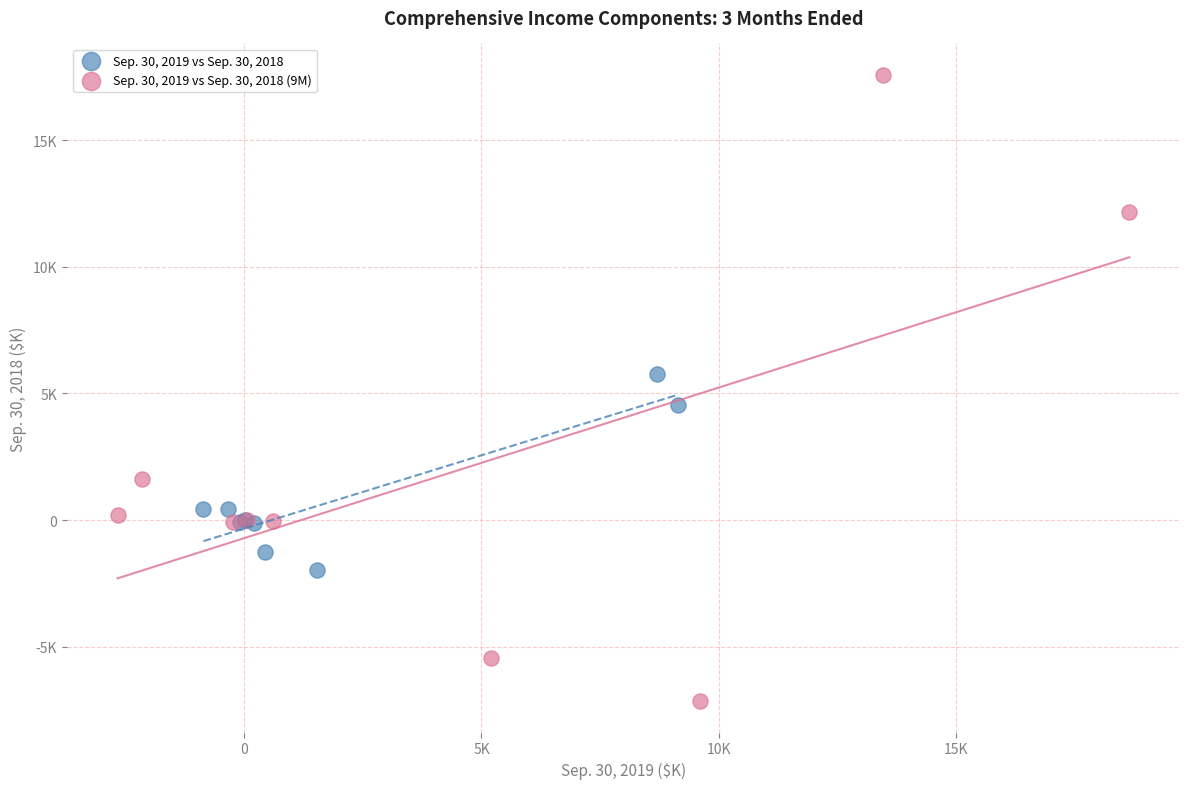

Which series has the widest spread of Y values?

Sep. 30, 2019 vs Sep. 30, 2018 (9M)